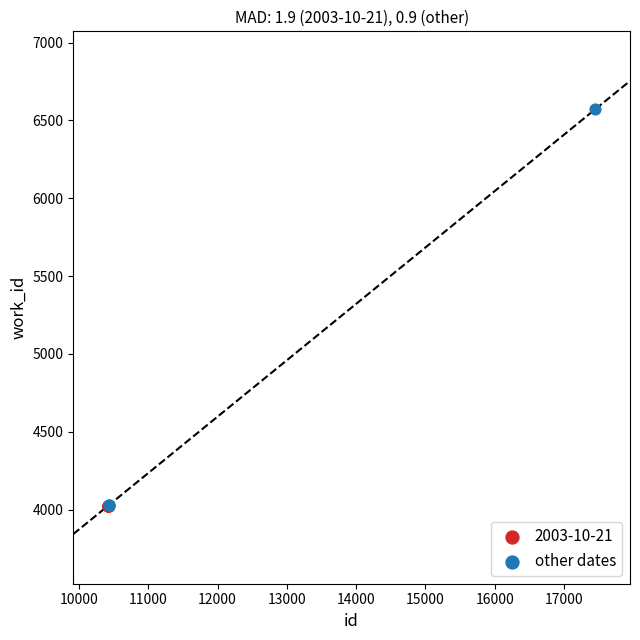

Which series contains the highest Y value?

other dates